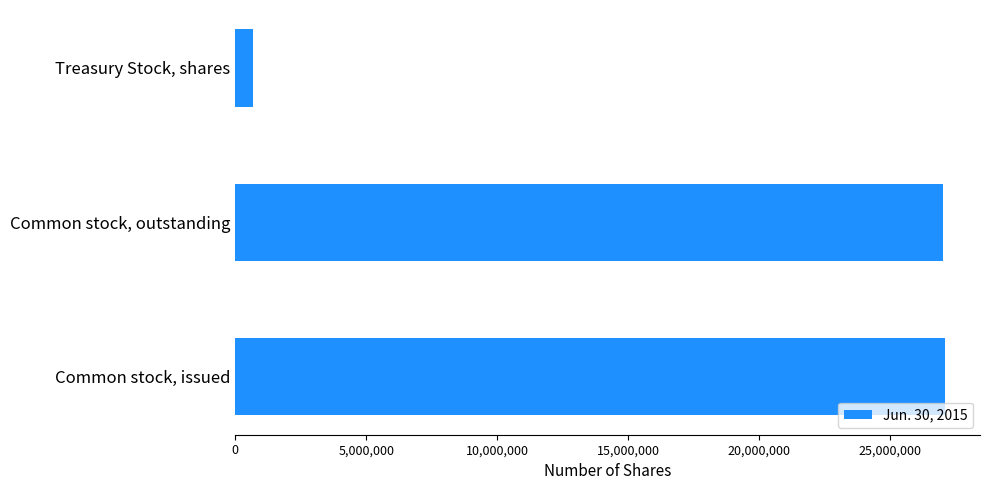

True or false: the data shows 27098200 at Common stock, issued.

True